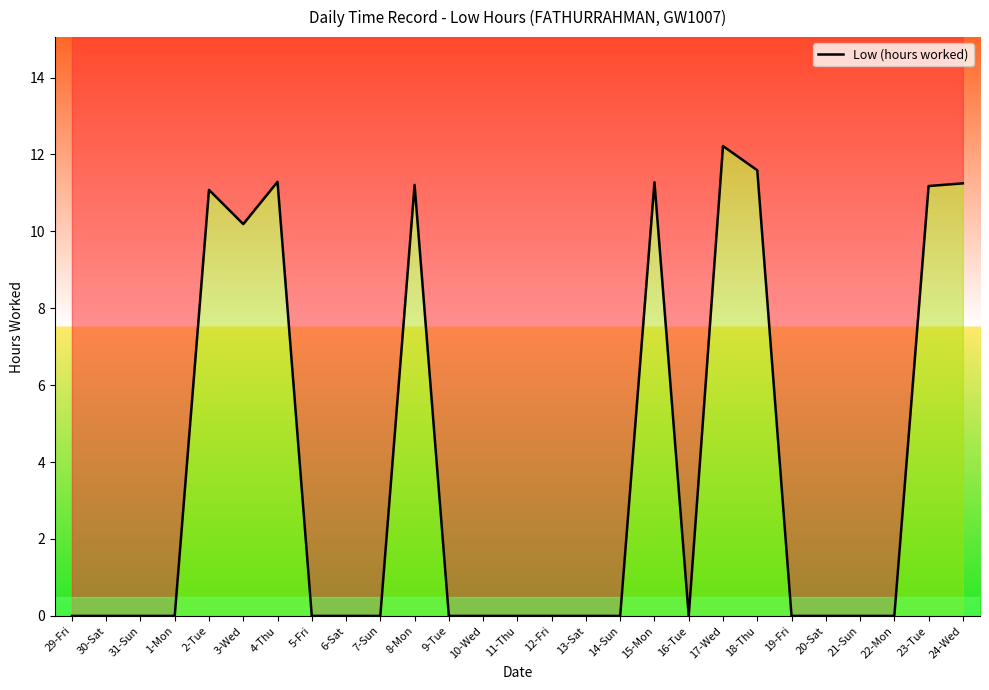

Which category has the lowest value across all series?

29-Fri